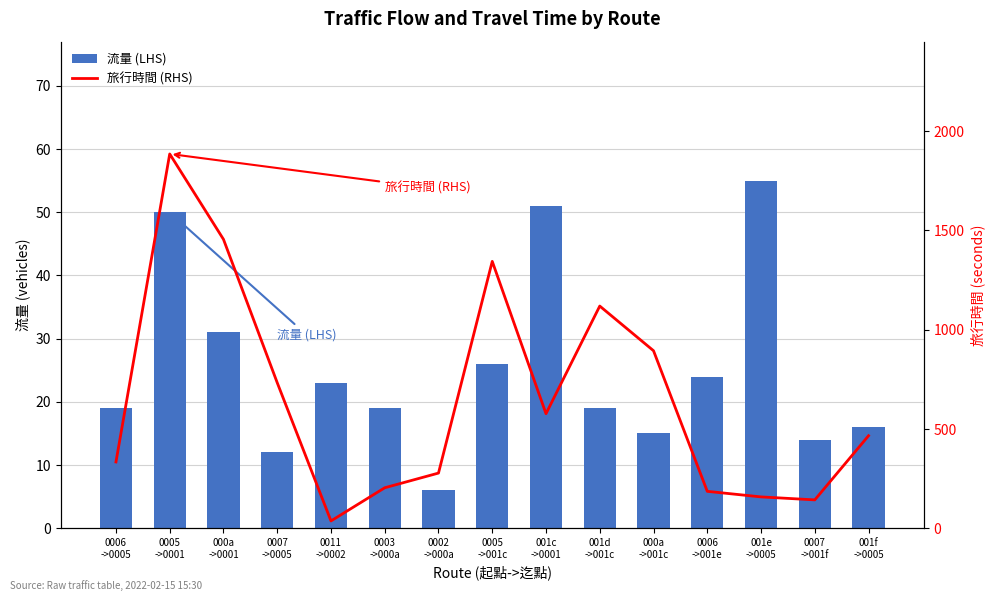

Are the bars grouped side by side (vs. stacked)?

Yes